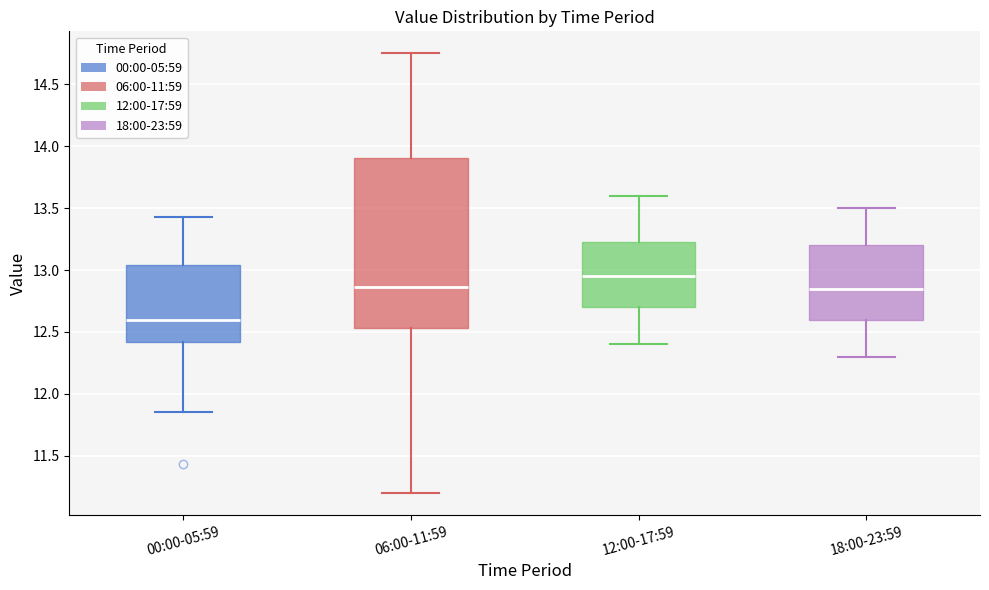

Comparing the boxes themselves (not the whiskers), which one is the tallest?

06:00-11:59